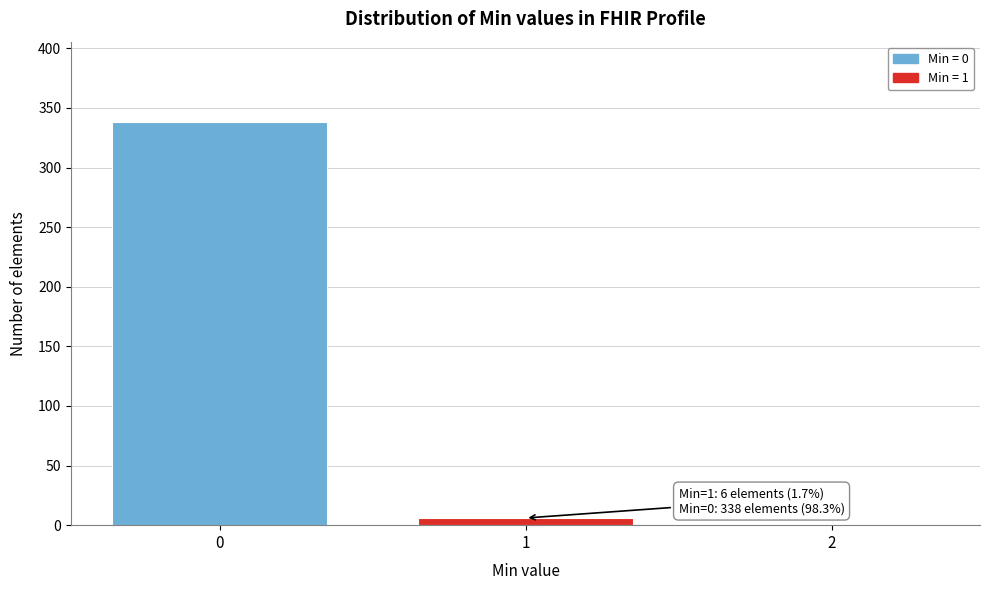

Reading left to right, list all the values displayed in this chart.

0=338	1=6	2=0